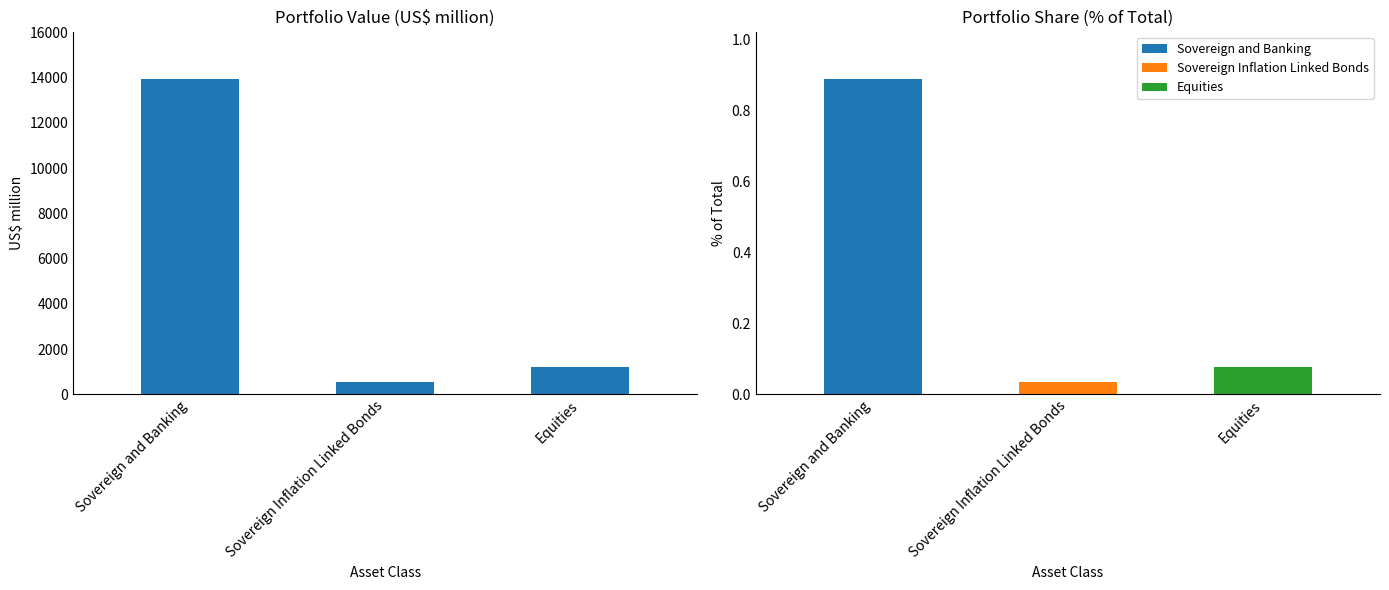

What is the label of the 2nd bar from the right?

Sovereign Inflation Linked Bonds